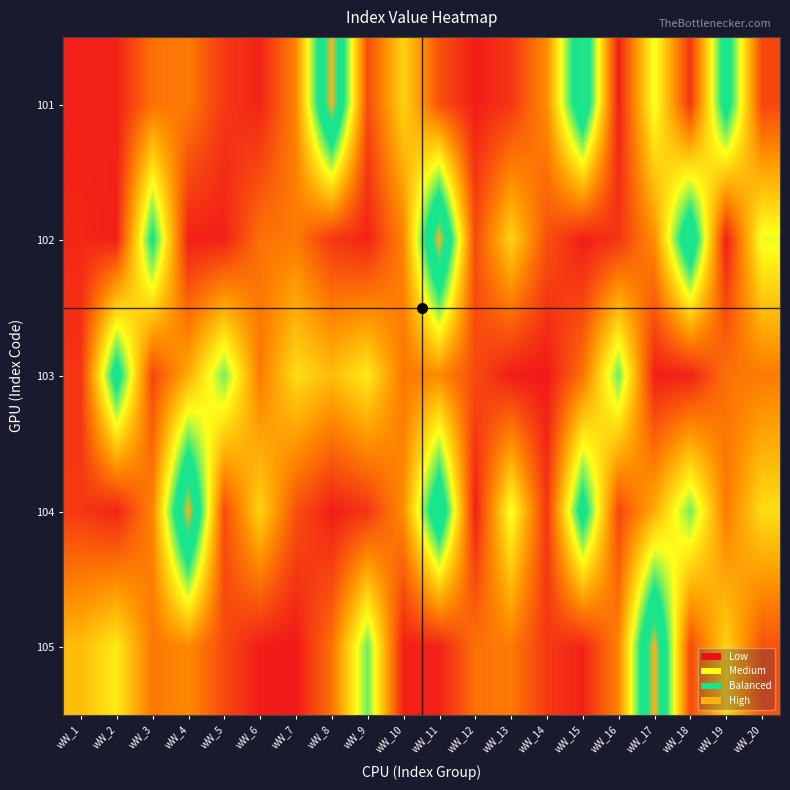

Reading left to right, what are all the values shown in this chart?

101: wW_1=231	wW_2=243	wW_3=1510	wW_4=1642	wW_5=603	wW_6=271	wW_7=1799	wW_8=7332	wW_9=897	wW_10=3046	wW_11=999	wW_12=184	wW_13=556	wW_14=1940	wW_15=6396	wW_16=219	wW_17=3848	wW_18=553	wW_19=5763	wW_20=823
102: wW_1=348	wW_2=228	wW_3=5327	wW_4=231	wW_5=243	wW_6=1510	wW_7=1642	wW_8=603	wW_9=271	wW_10=1799	wW_11=7332	wW_12=897	wW_13=3046	wW_14=999	wW_15=184	wW_16=556	wW_17=1940	wW_18=6396	wW_19=219	wW_20=3848
103: wW_1=553	wW_2=5763	wW_3=823	wW_4=2419	wW_5=4578	wW_6=1624	wW_7=3197	wW_8=2684	wW_9=3413	wW_10=1573	wW_11=1888	wW_12=894	wW_13=172	wW_14=107	wW_15=1502	wW_16=4650	wW_17=231	wW_18=243	wW_19=1510	wW_20=1642
104: wW_1=603	wW_2=271	wW_3=1799	wW_4=7332	wW_5=897	wW_6=3046	wW_7=999	wW_8=184	wW_9=556	wW_10=1940	wW_11=6396	wW_12=219	wW_13=3848	wW_14=553	wW_15=5763	wW_16=823	wW_17=2419	wW_18=4578	wW_19=1624	wW_20=3197
105: wW_1=2684	wW_2=3413	wW_3=1573	wW_4=1888	wW_5=894	wW_6=172	wW_7=107	wW_8=1502	wW_9=4650	wW_10=231	wW_11=243	wW_12=1510	wW_13=1642	wW_14=603	wW_15=271	wW_16=1799	wW_17=7332	wW_18=897	wW_19=3046	wW_20=999